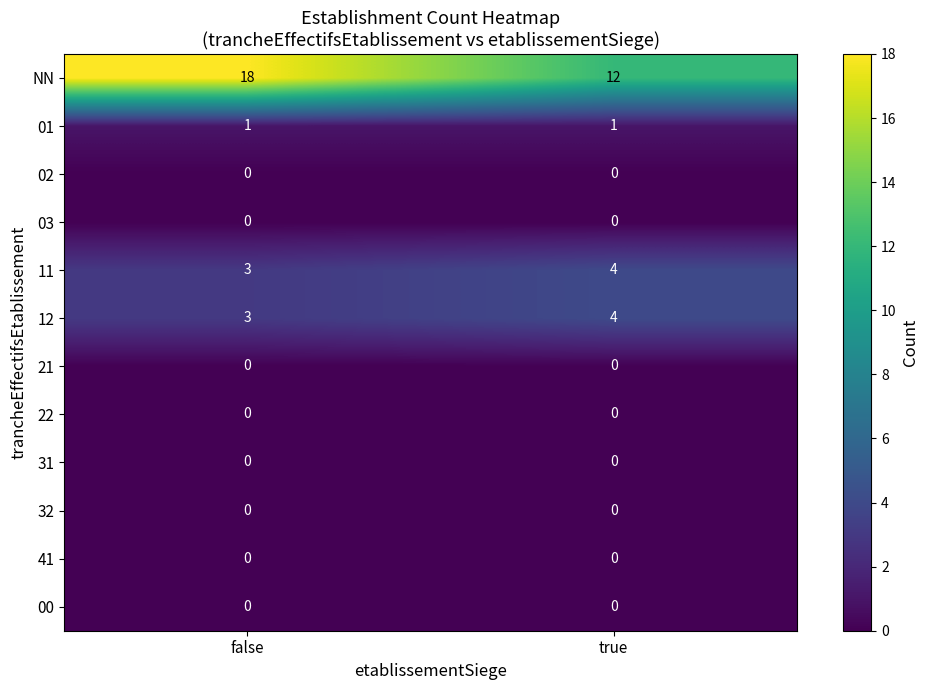

What is the difference between the maximum and minimum values in the NN series?

6